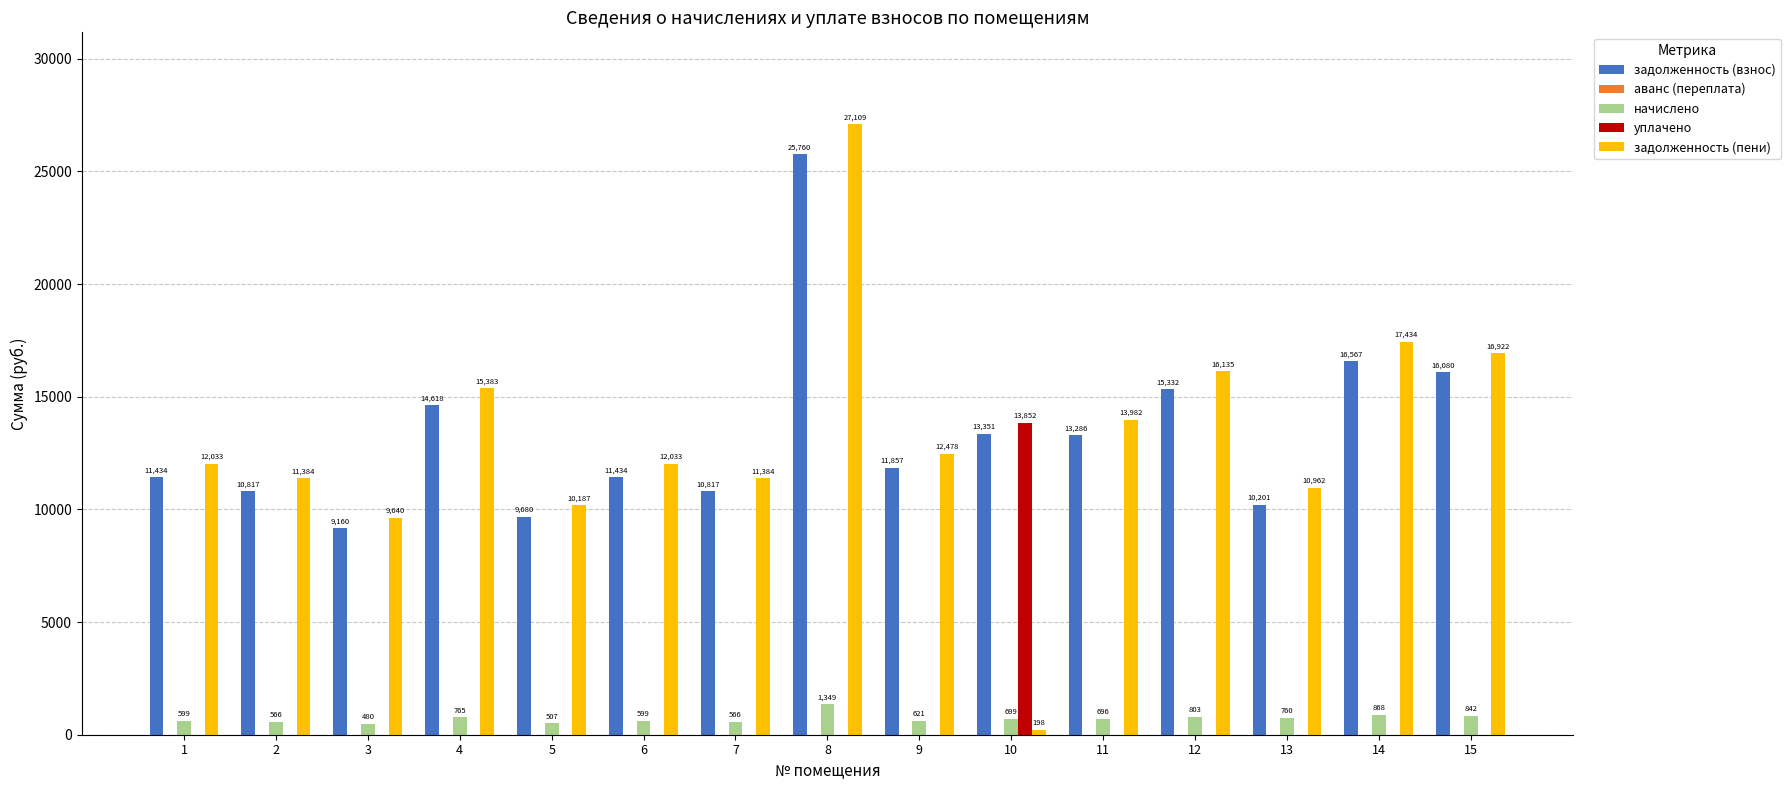

The задолженность (пени) series shows 12477.6 at 9. True or false?

True